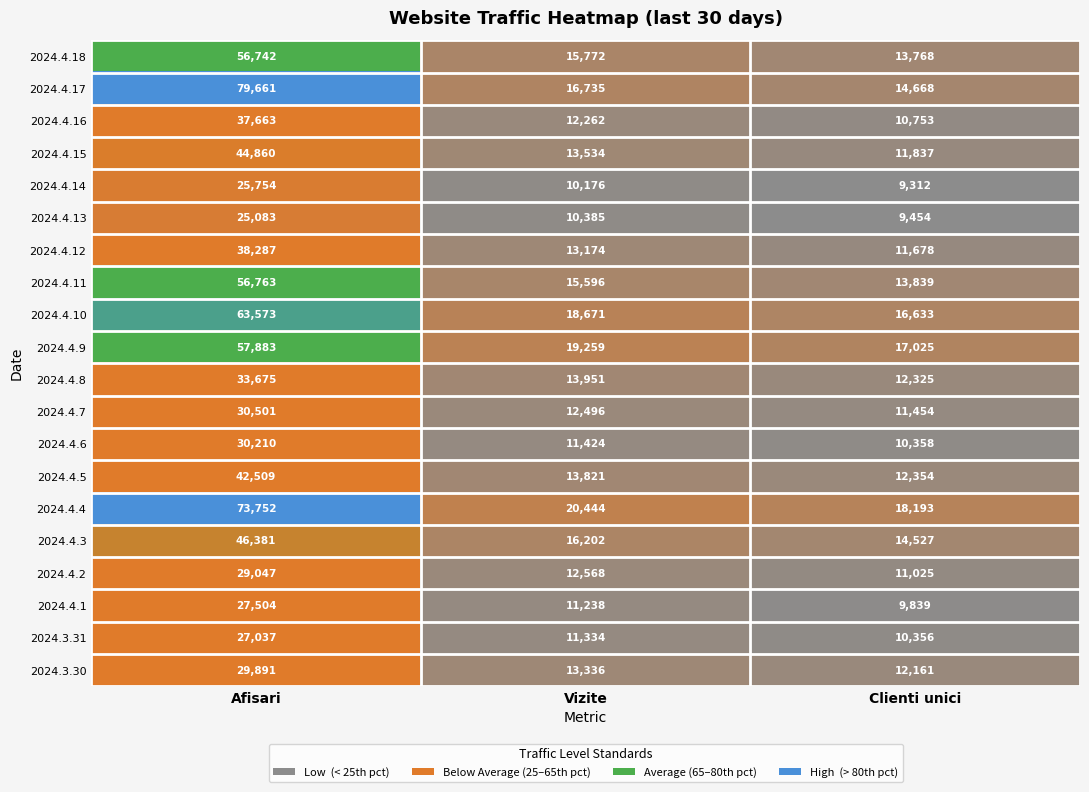

Which label corresponds to the smallest value in the chart?

Clienti unici